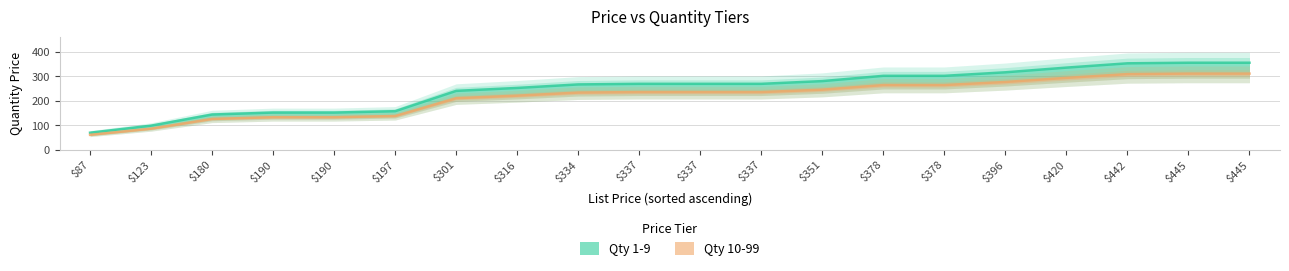

What is the total value across all series at $190?

285.0